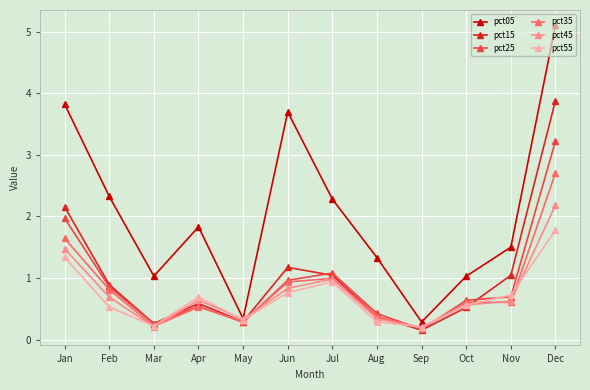

What is the difference between the second highest and second lowest values in the pct35 series?

1.4